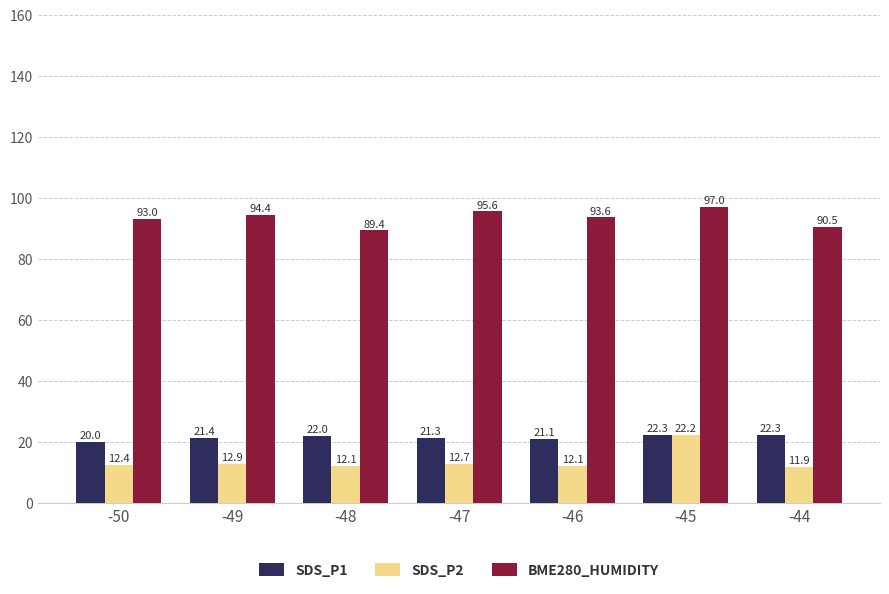

What is the spread (max minus min) of values at -46?

81.5